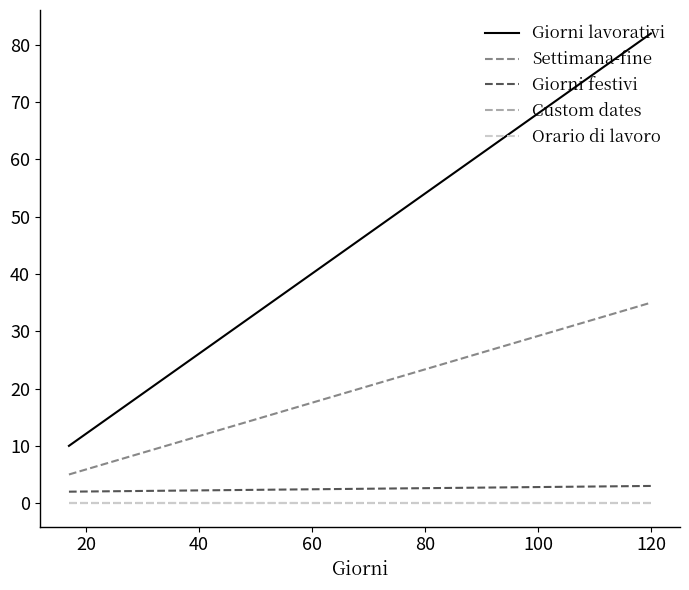

Reading left to right, what are all the values shown in this chart?

Giorni lavorativi: 10	82
Settimana-fine: 5	35
Giorni festivi: 2	3
Custom dates: 0	0
Orario di lavoro: 0	0